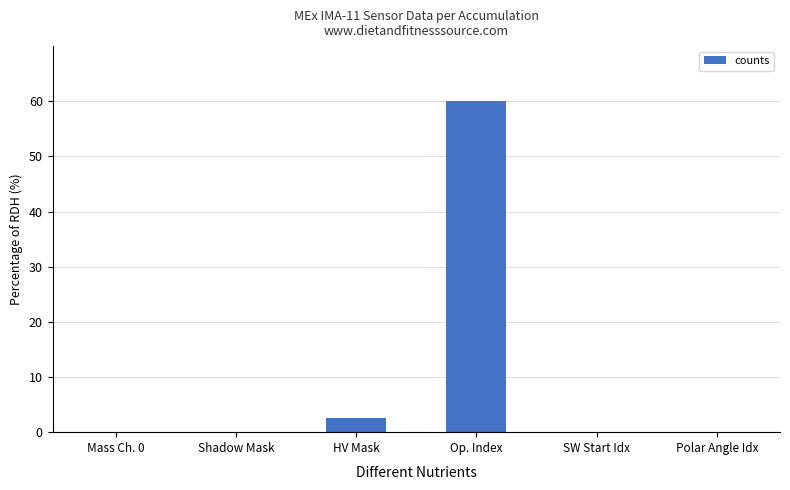

What is the maximum value shown in the chart?

60.0